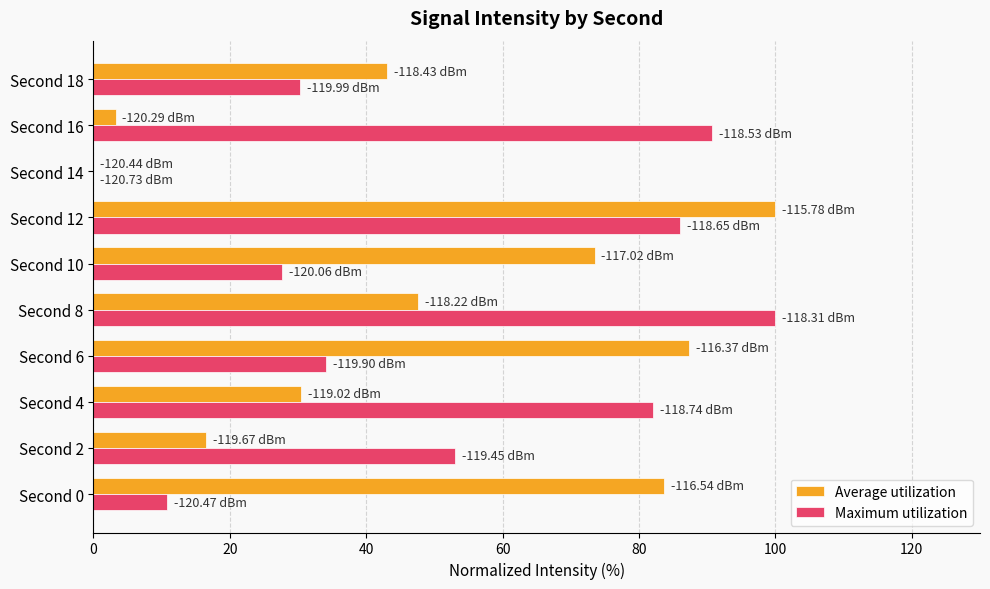

At which category is the sum across all series the highest?

Second 12